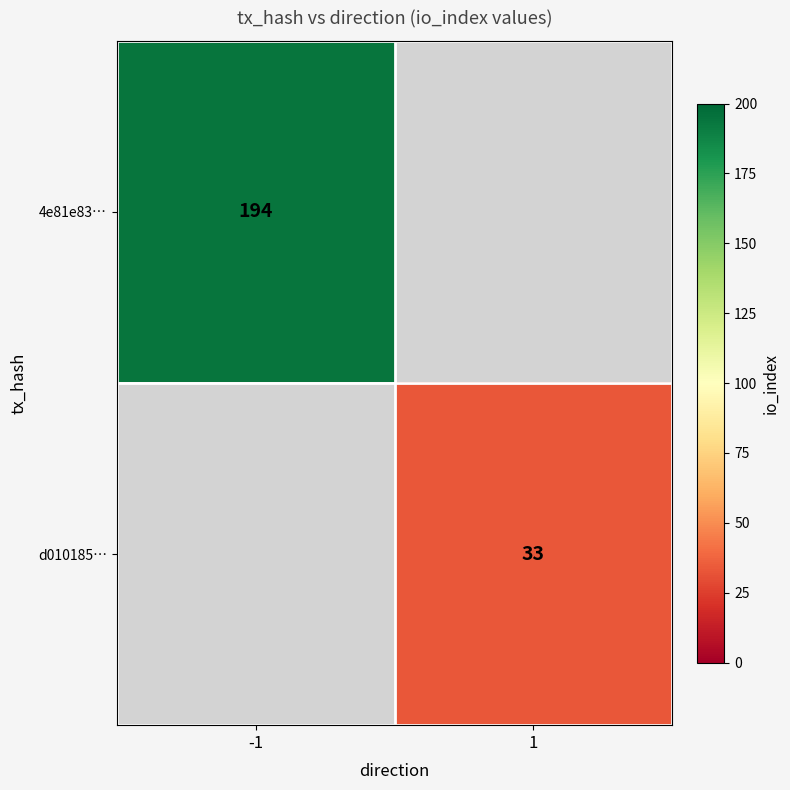

Is the value of 4e81e83… at -1 greater than the value of d010185… at 1?

Yes